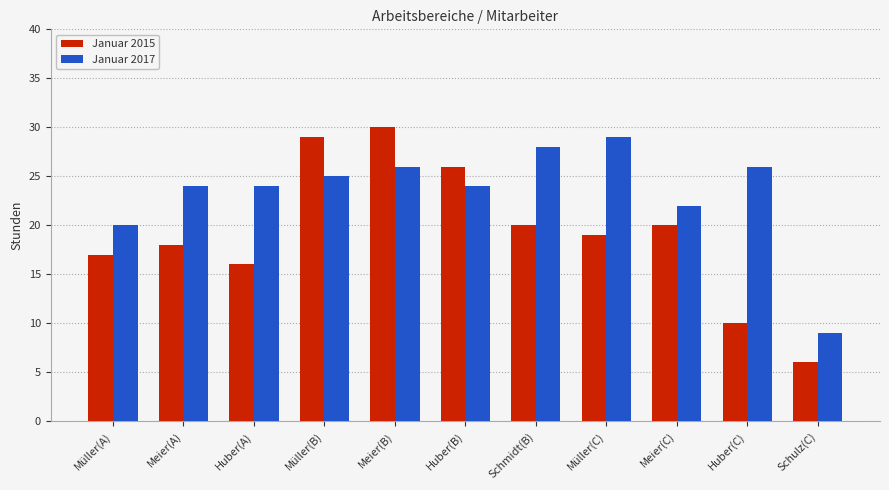

What is the approximate value of Januar 2017 at Müller(C)?

29